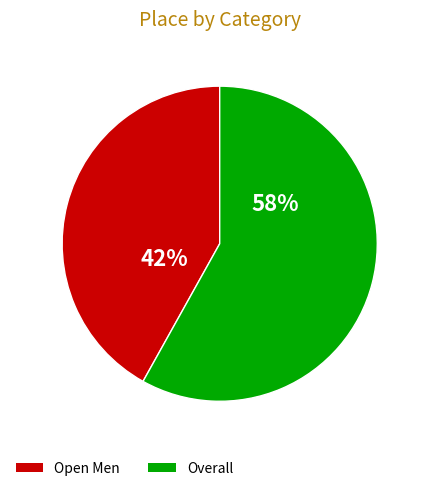

What is the ratio of the value at Open Men to the value at Overall?

0.7